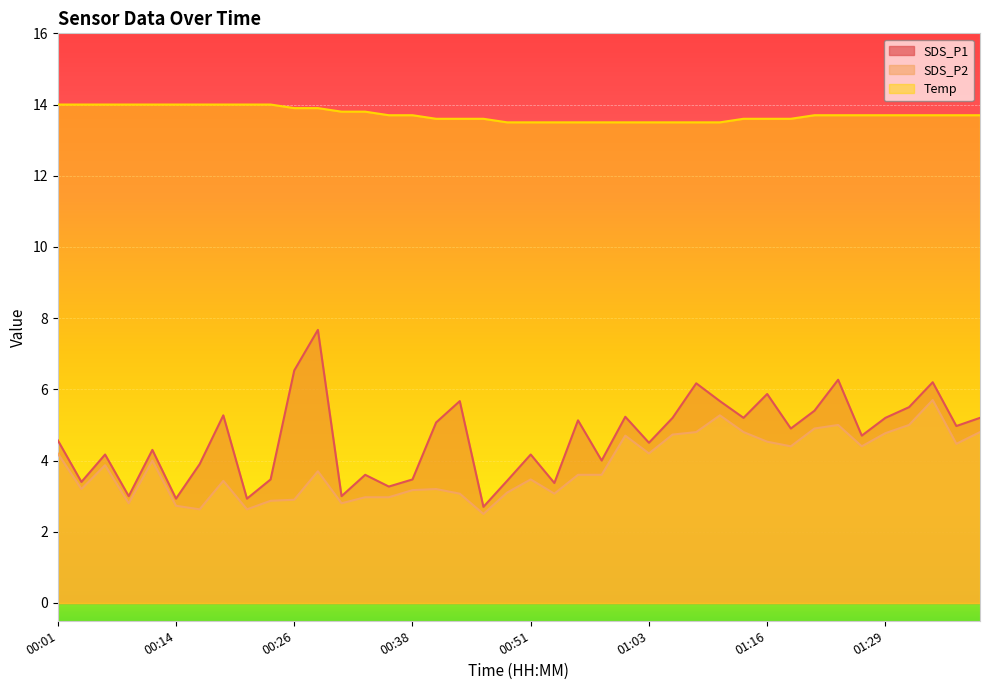

True or false: SDS_P1 and Temp intersect in this chart.

False